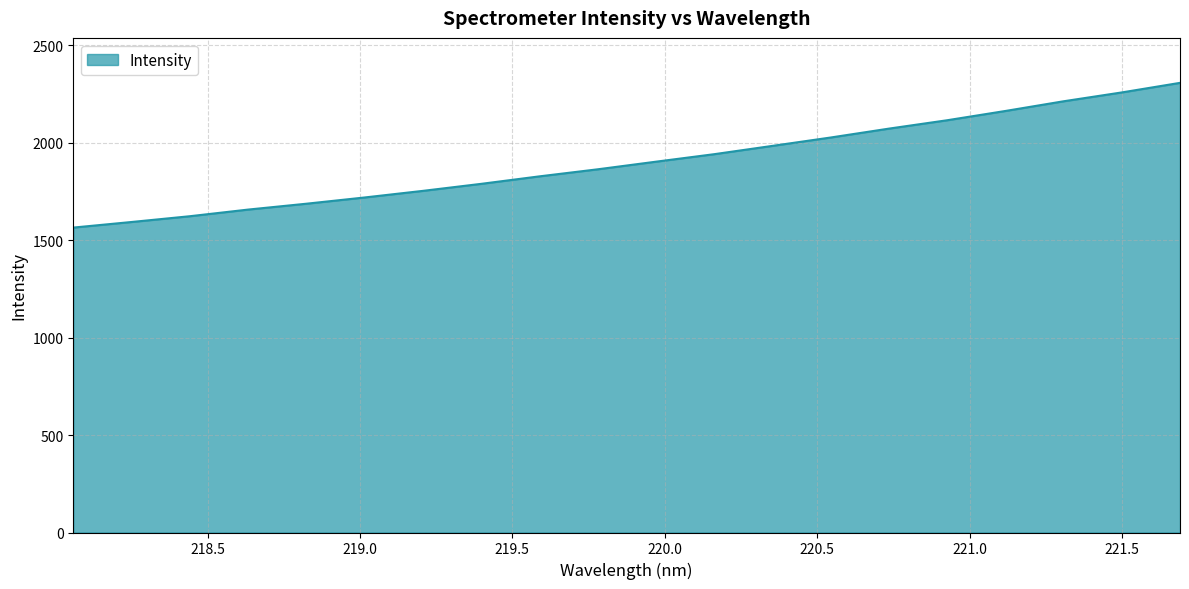

What is the greatest value displayed?

2306.1